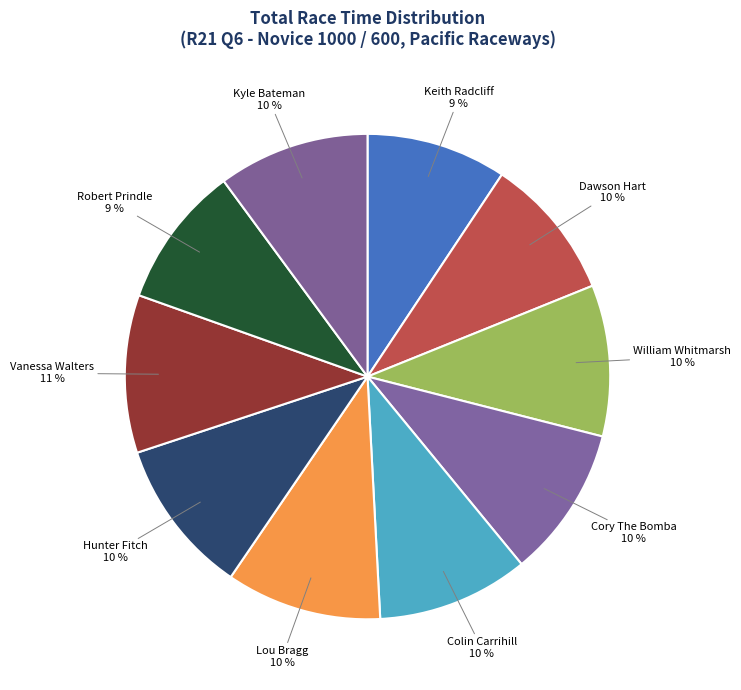

Is it true that Lou Bragg is 10% of the pie?

True